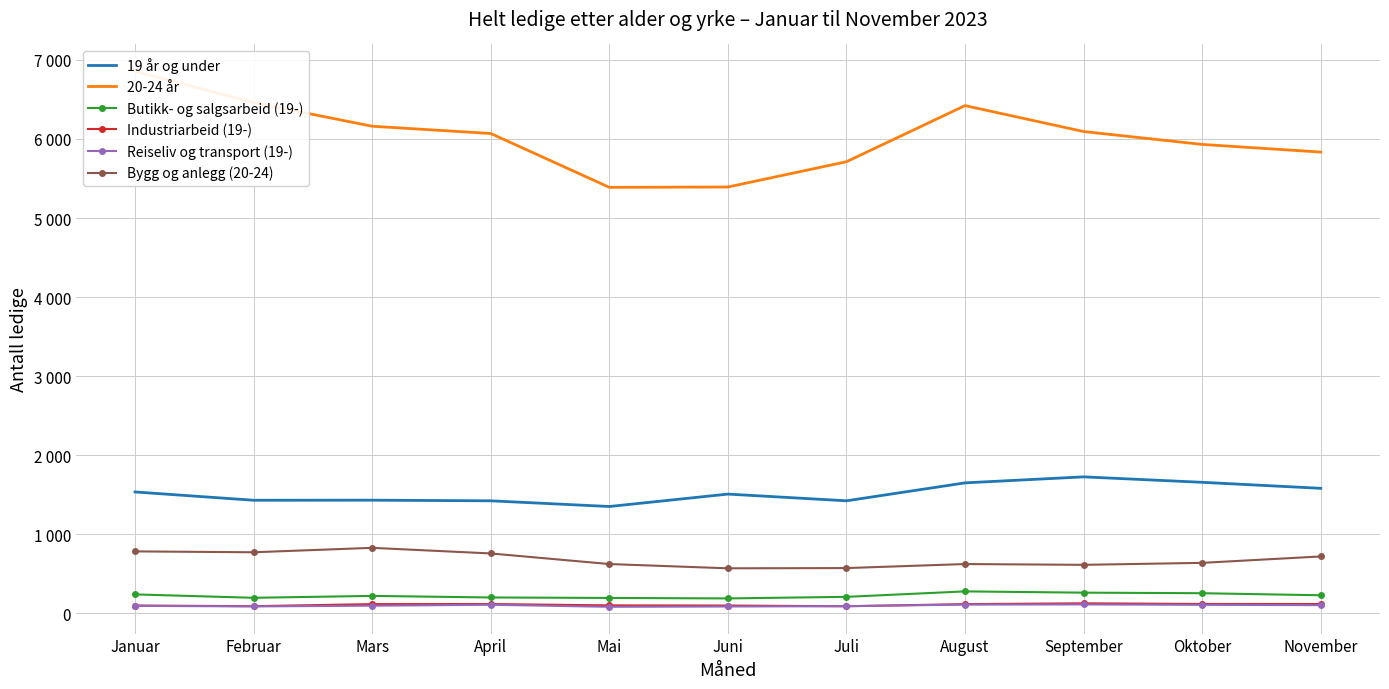

The value of Bygg og anlegg (20-24) at Mars is 827. True or false?

True